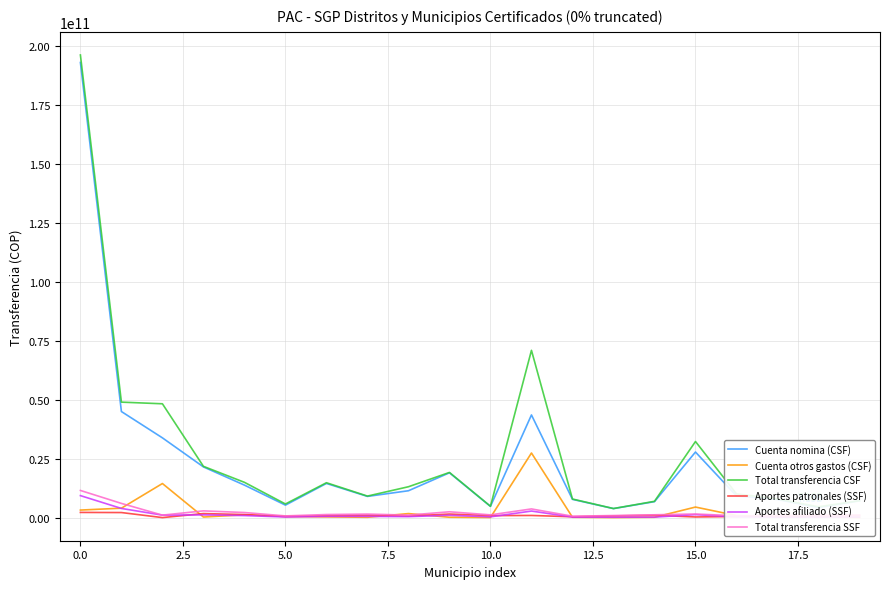

How many times do Cuenta otros gastos (CSF) and Aportes patronales (SSF) cross each other?

9